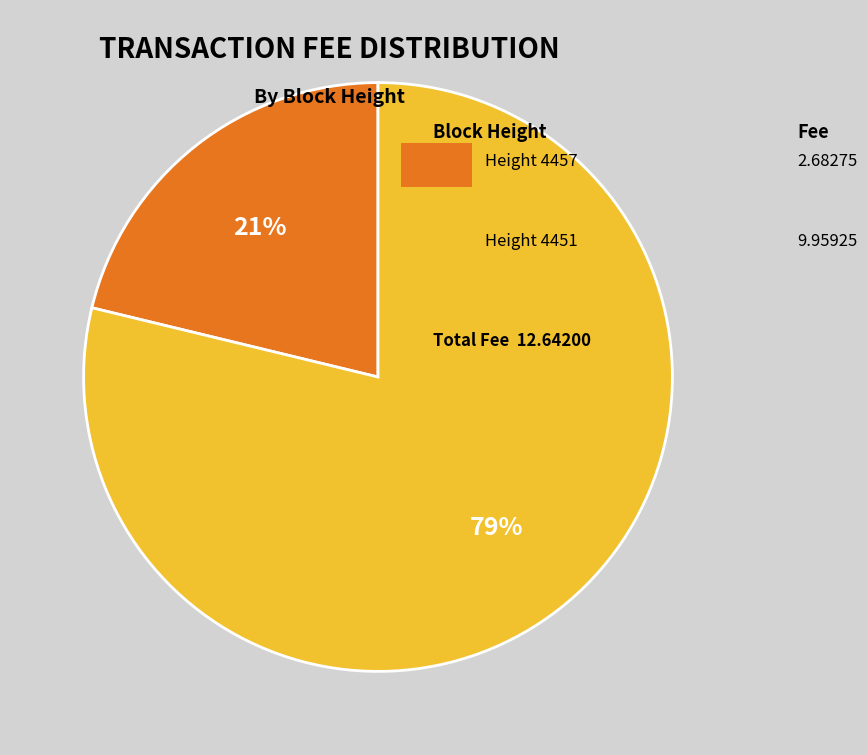

To the nearest percent, what is the difference between the largest and smallest slice percentages?

58%